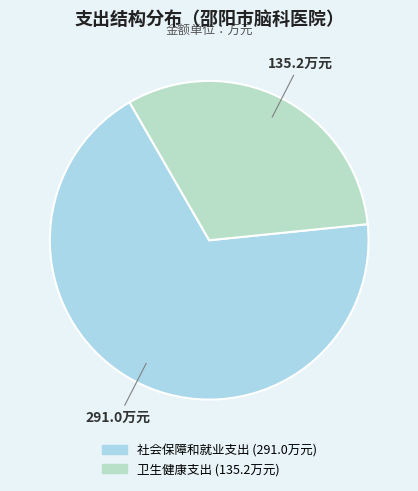

To the nearest percent, what is the average slice percentage?

50%